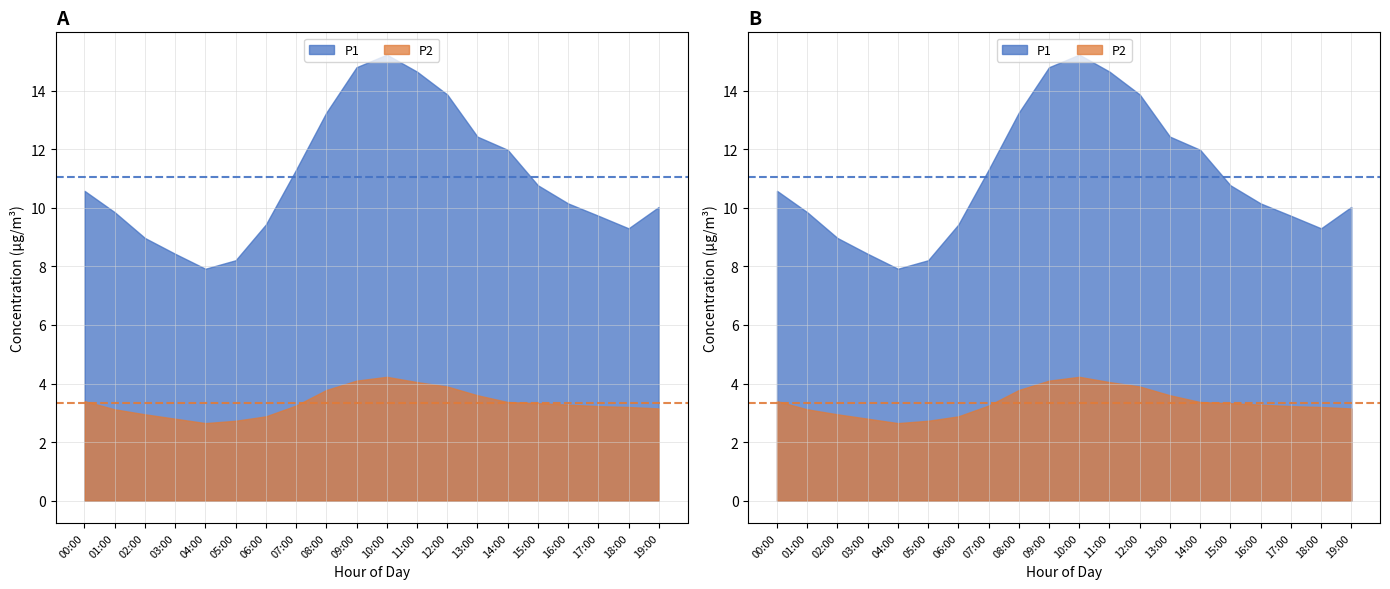

Does the chart have visible grid lines?

Yes